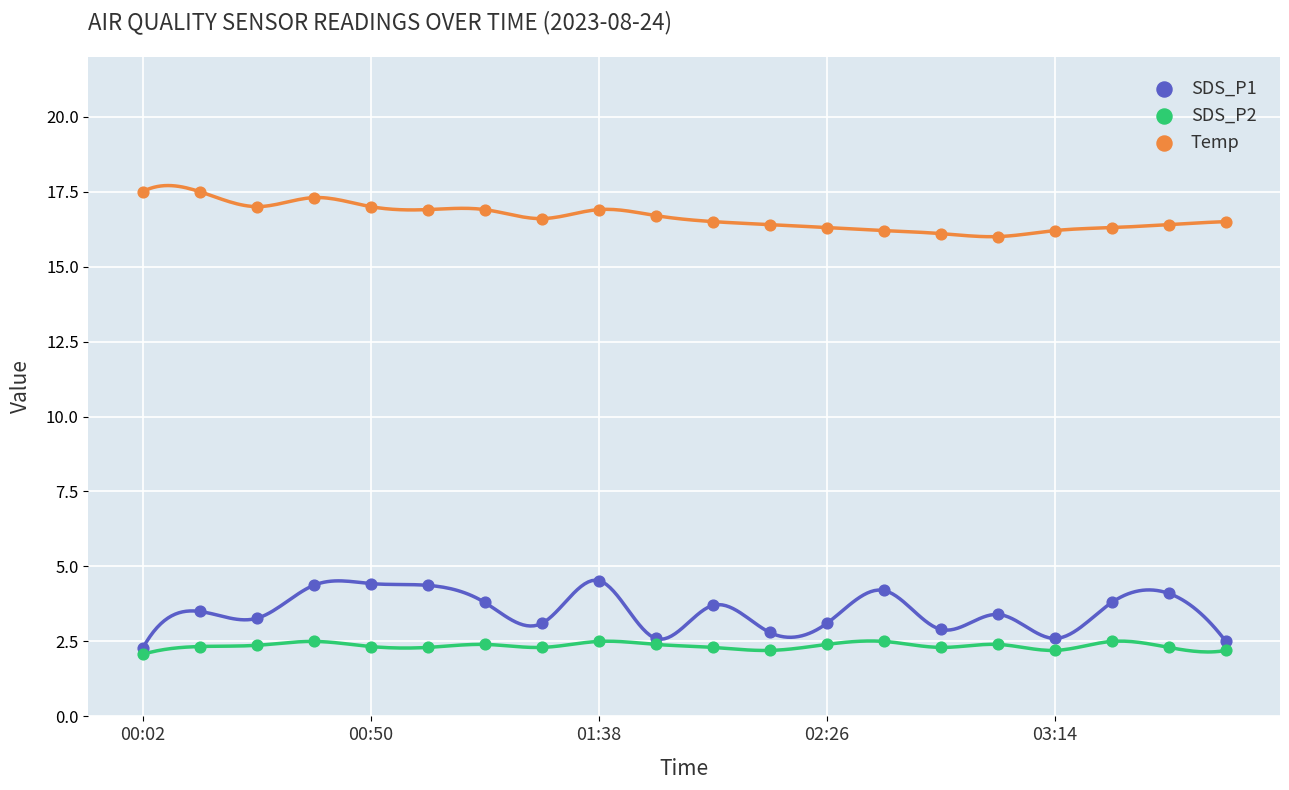

Which series contains the lowest Y value?

SDS_P2